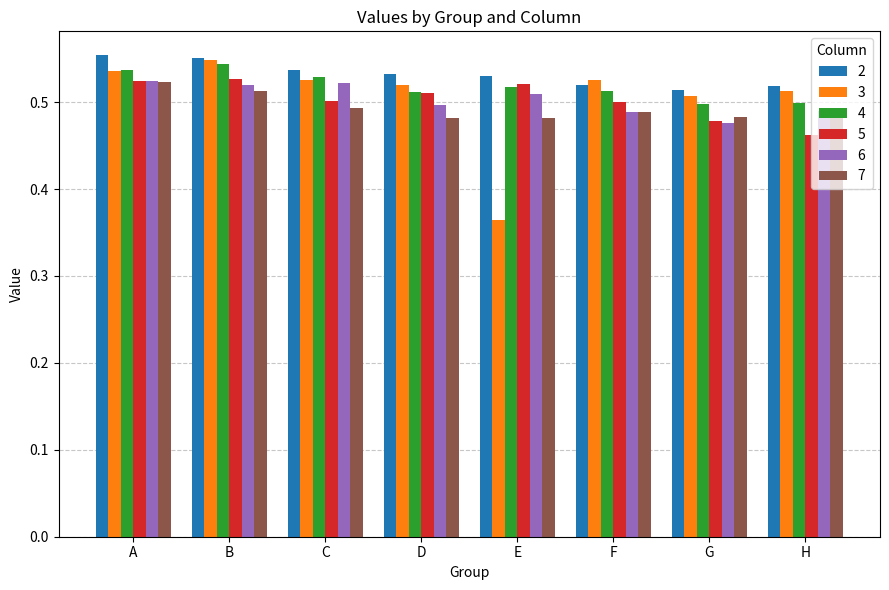

Is the value of 2 at H greater than the value of 6 at D?

Yes